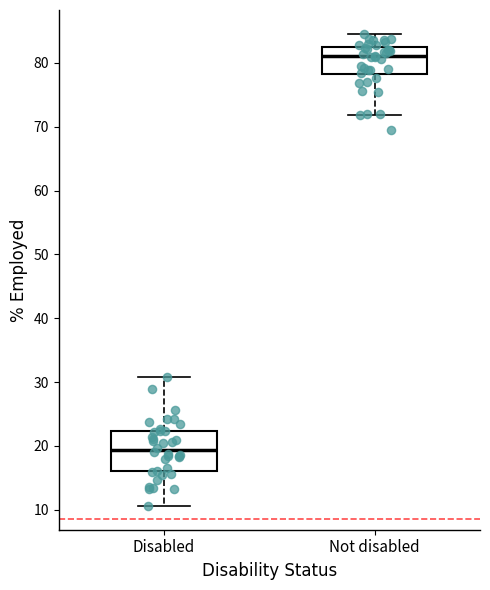

Which box is the tallest, from its lower edge to its upper edge?

Disabled